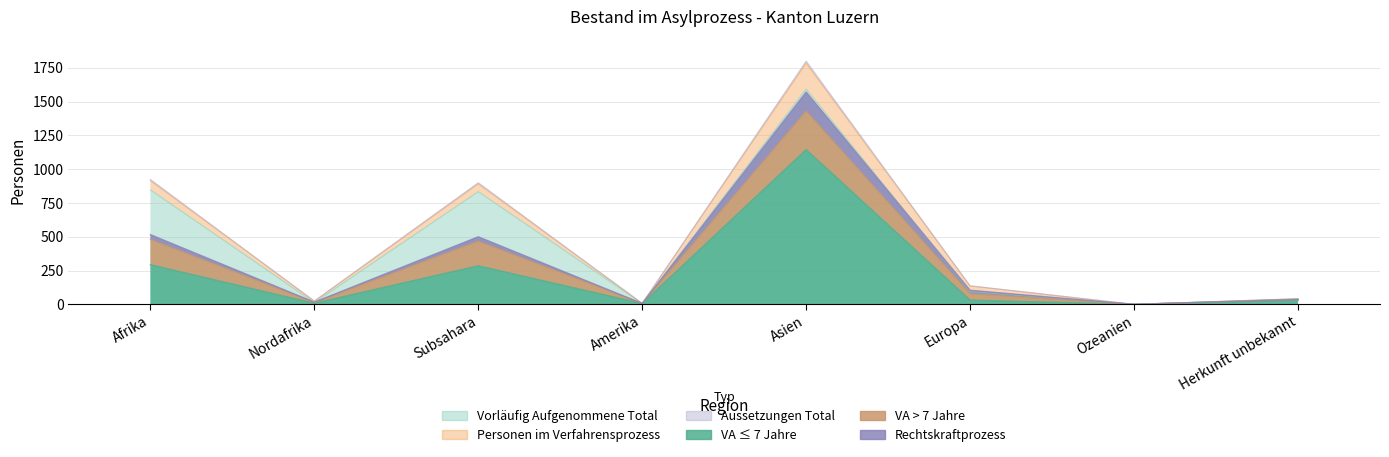

True or false: VA <= 7 Jahre and Personen im Verfahrensprozess intersect in this chart.

False